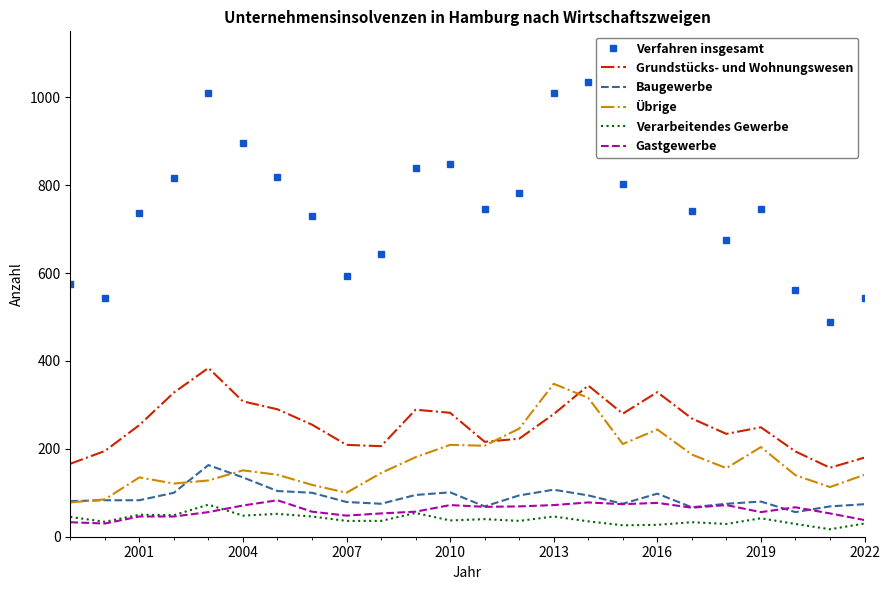

Which series has the largest range (max minus min)?

Verfahren insgesamt